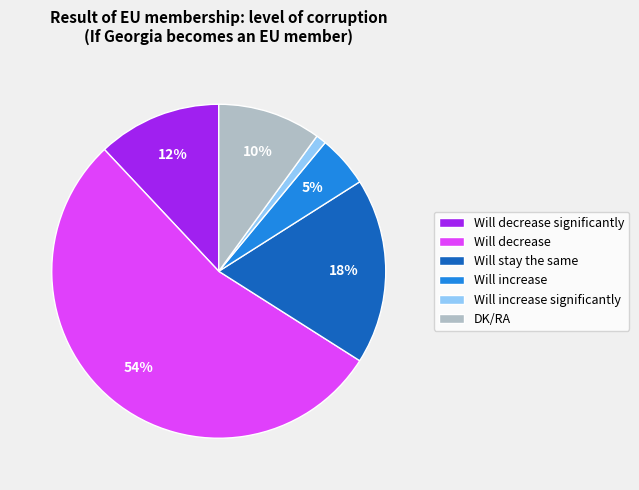

Is the sum of Will stay the same and Will decrease greater than half?

Yes